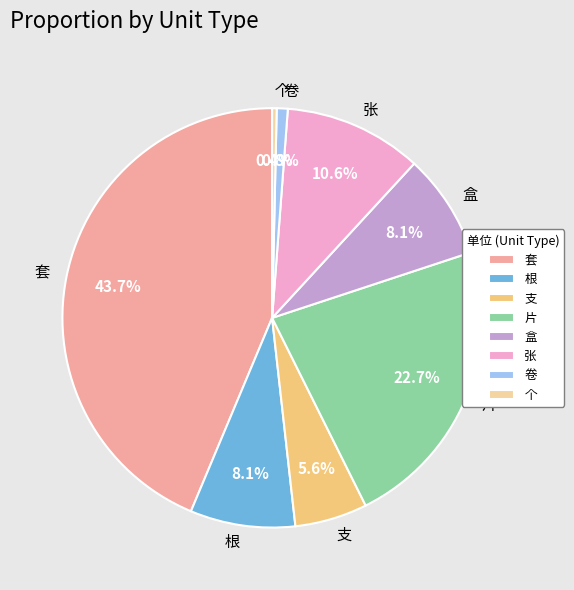

To the nearest percent, what is the average slice percentage?

12%